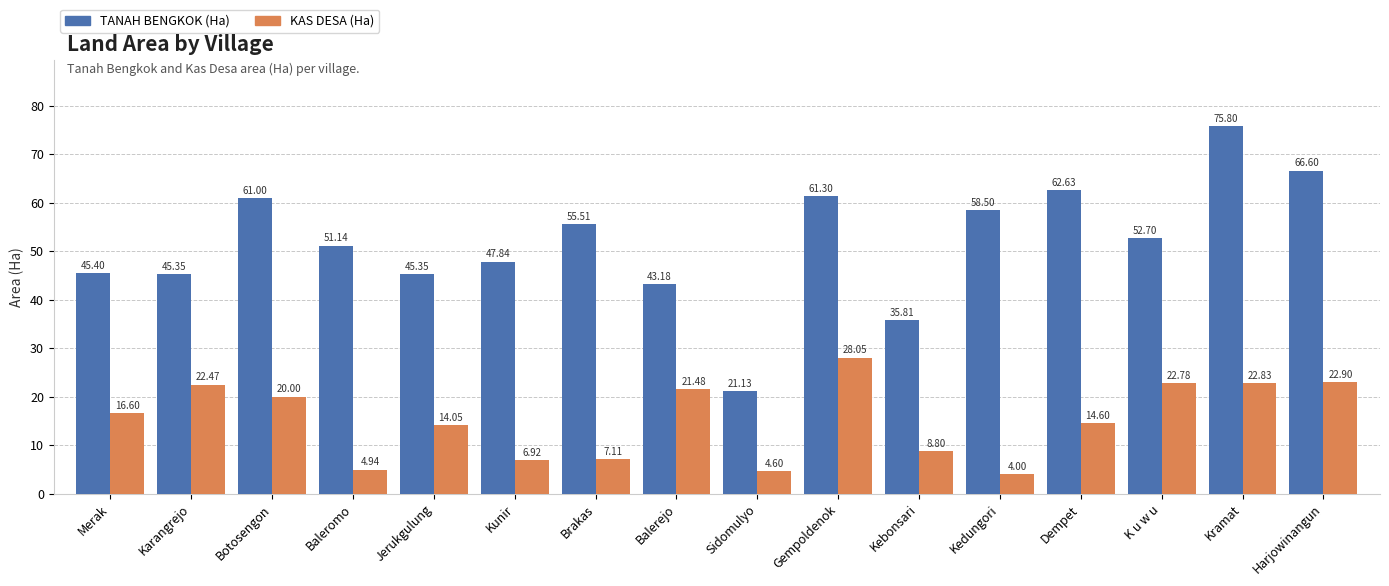

What is the value of the TANAH BENGKOK (Ha) bar at the 2nd from the left?

45.4